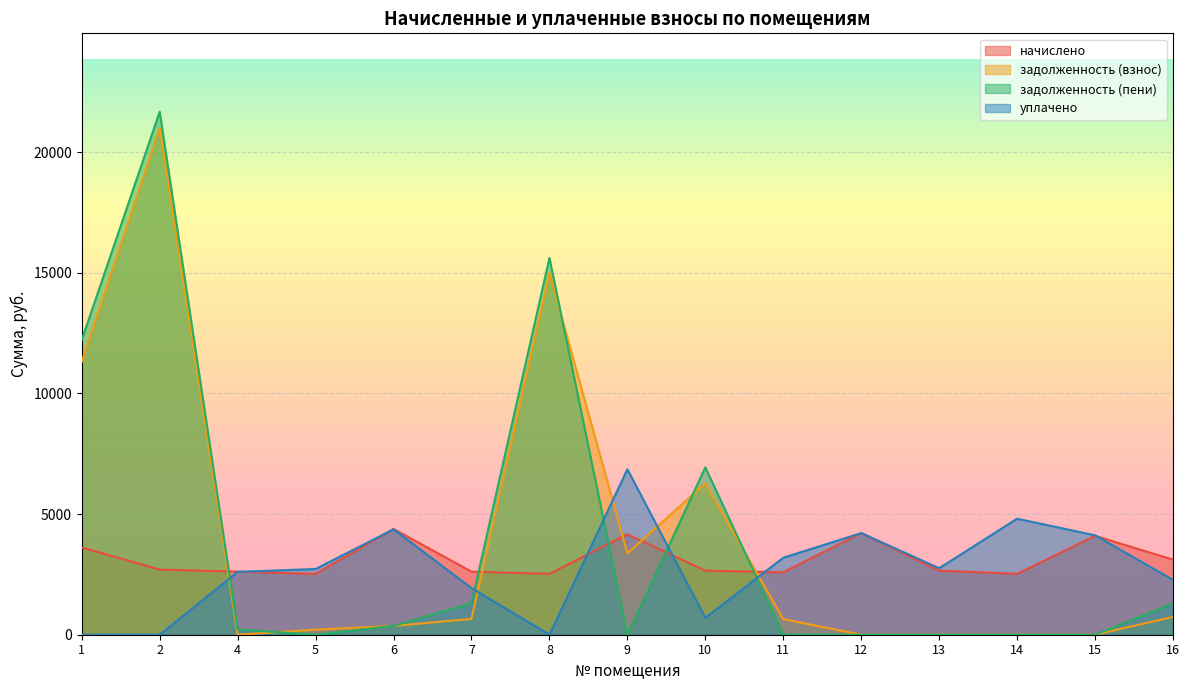

True or false: начислено and уплачено intersect in this chart.

True